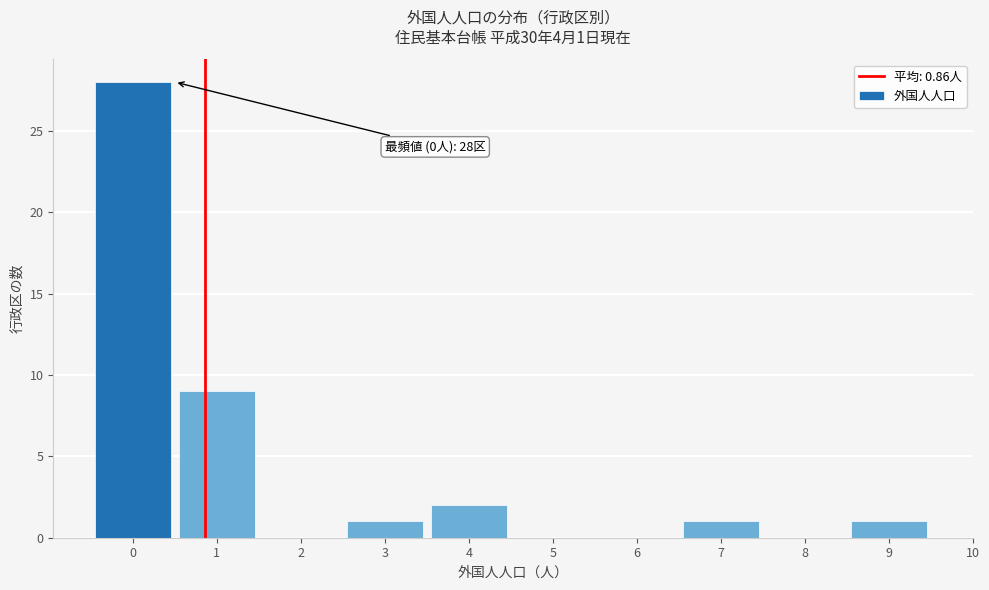

Over which range of the x-axis is the bar tallest?

-0.5 to 0.5